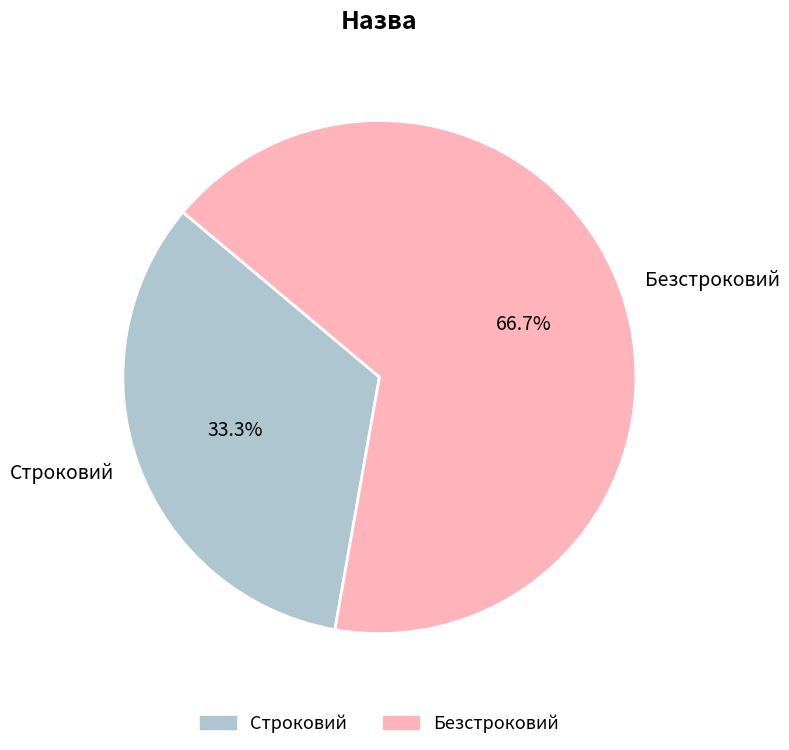

True or false: Строковий accounts for 33% of the total.

True